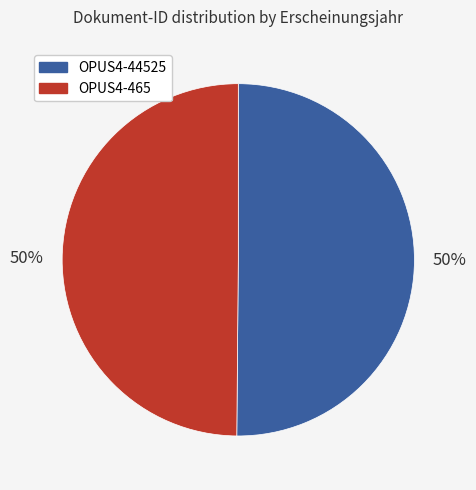

The OPUS4-44525 slice represents 50% of the pie. True or false?

True